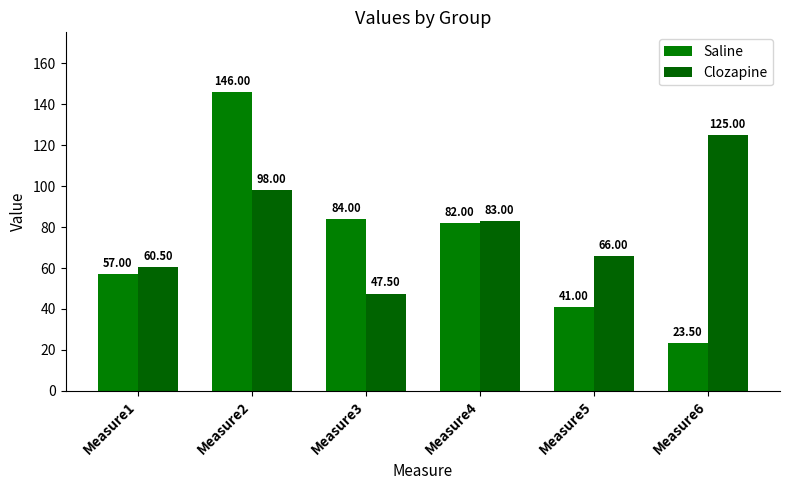

Which has a higher value, Measure1 or Measure4?

Measure4